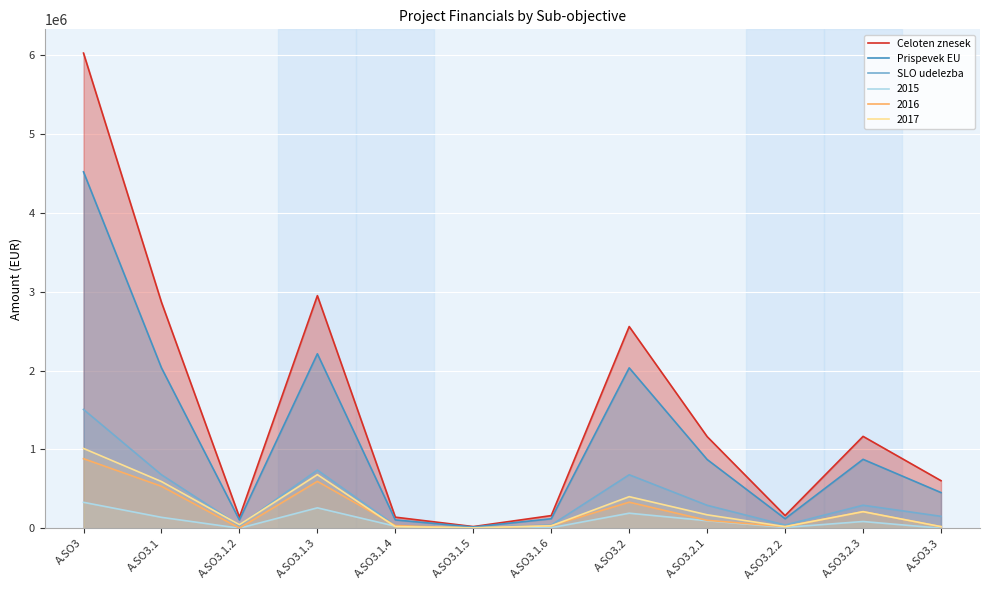

True or false: Prispevek EU and SLO udelezba cross at least once.

False